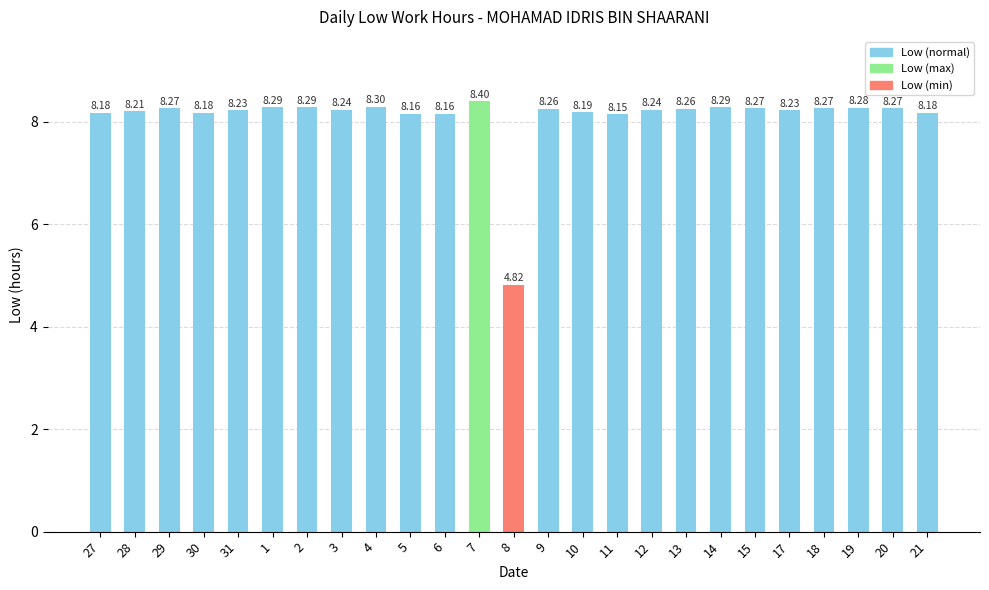

What is the sum of all values?

202.6